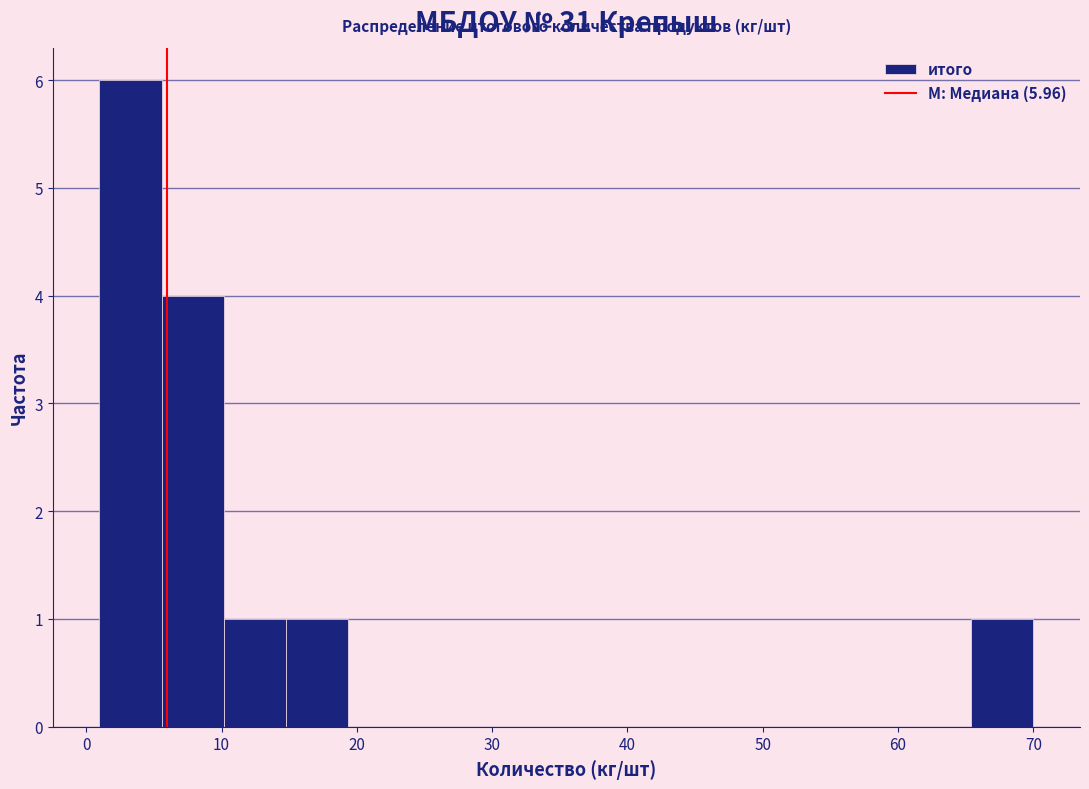

Which range on the x-axis has the tallest bar?

1 to 6